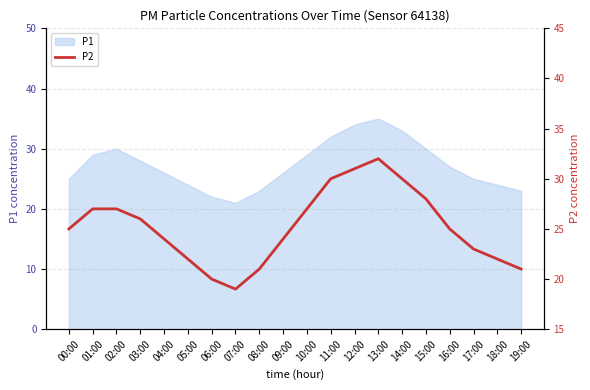

Approximately how many times larger is the value at 11:00 compared to 15:00?

1.1